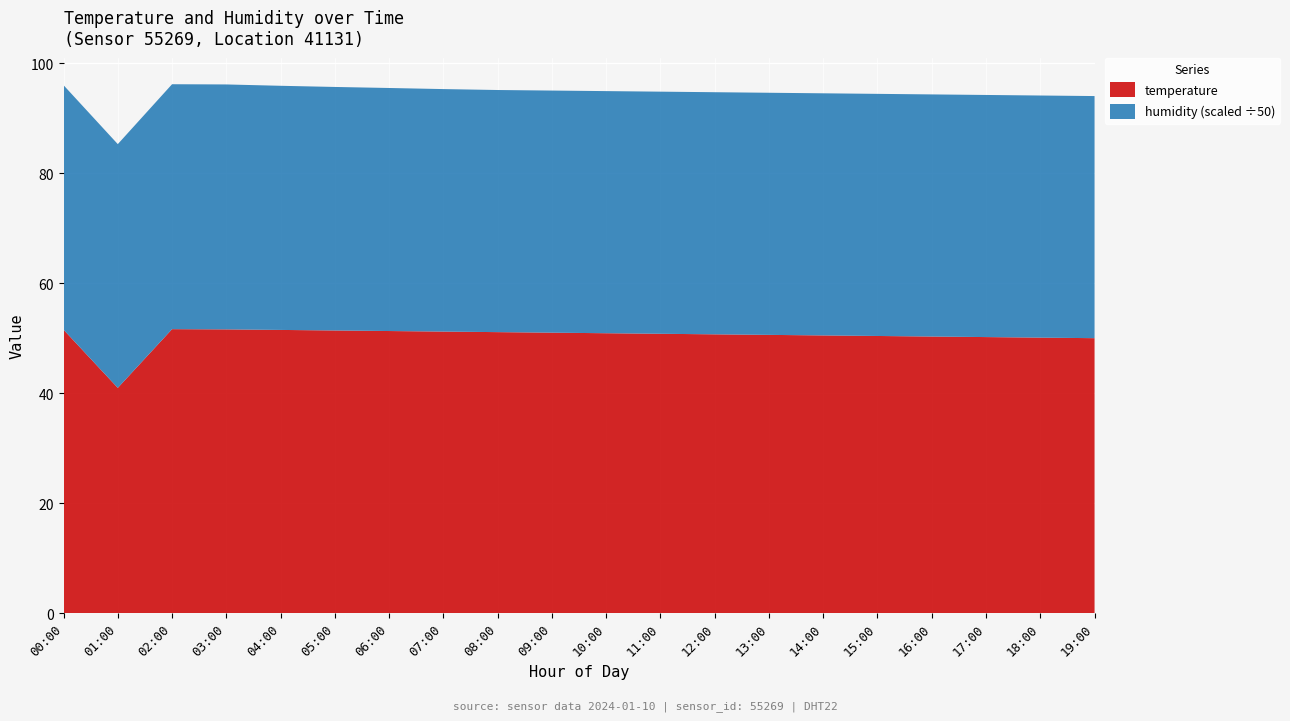

At which label does temperature reach its minimum?

01:00